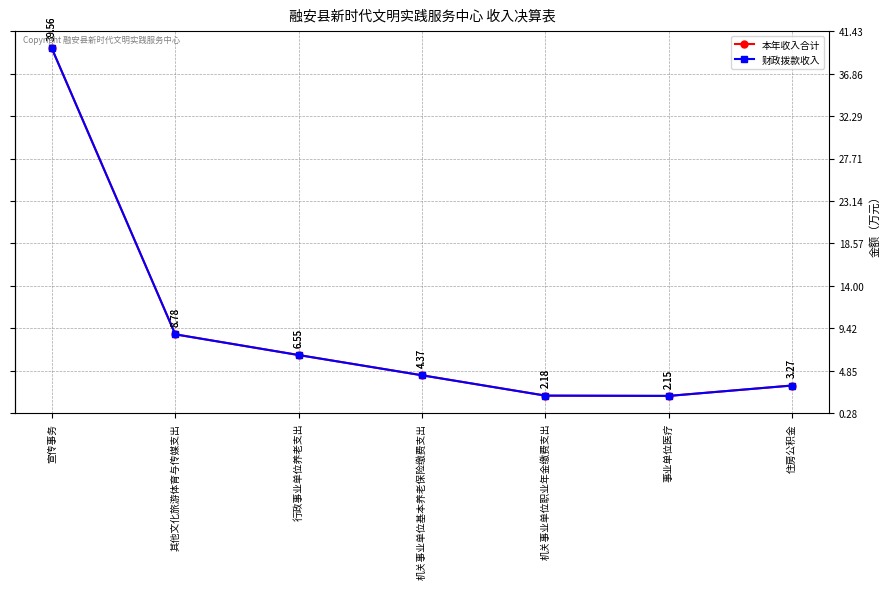

Does the chart have visible grid lines?

Yes